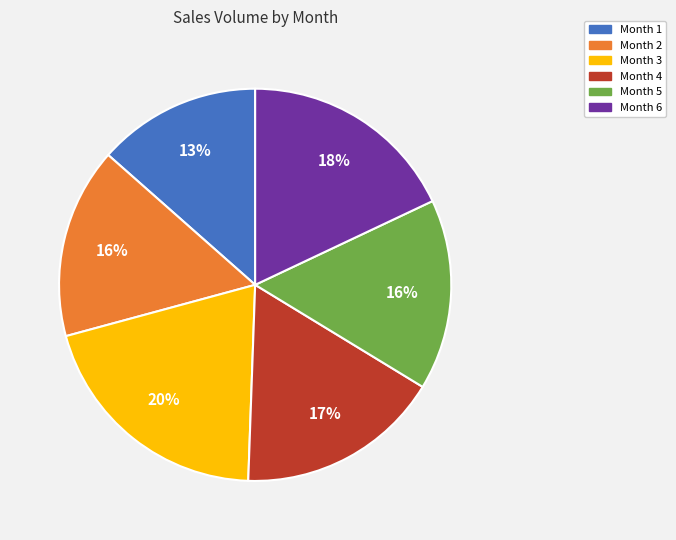

Does any single category account for the majority?

No